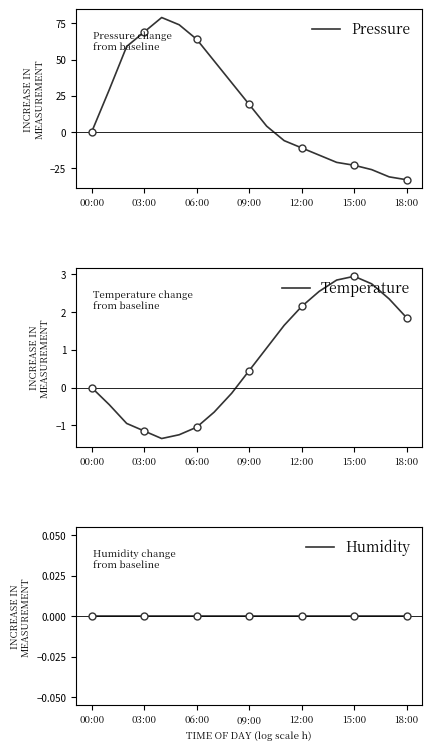

At which label does Pressure reach its minimum?

18:00